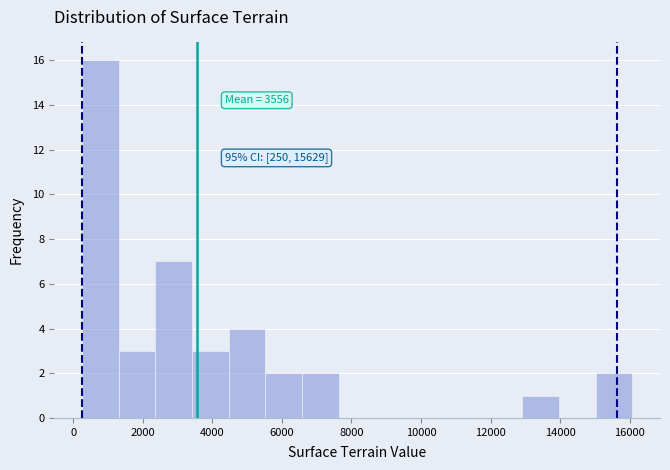

Over which range of the x-axis is the bar tallest?

200 to 1400